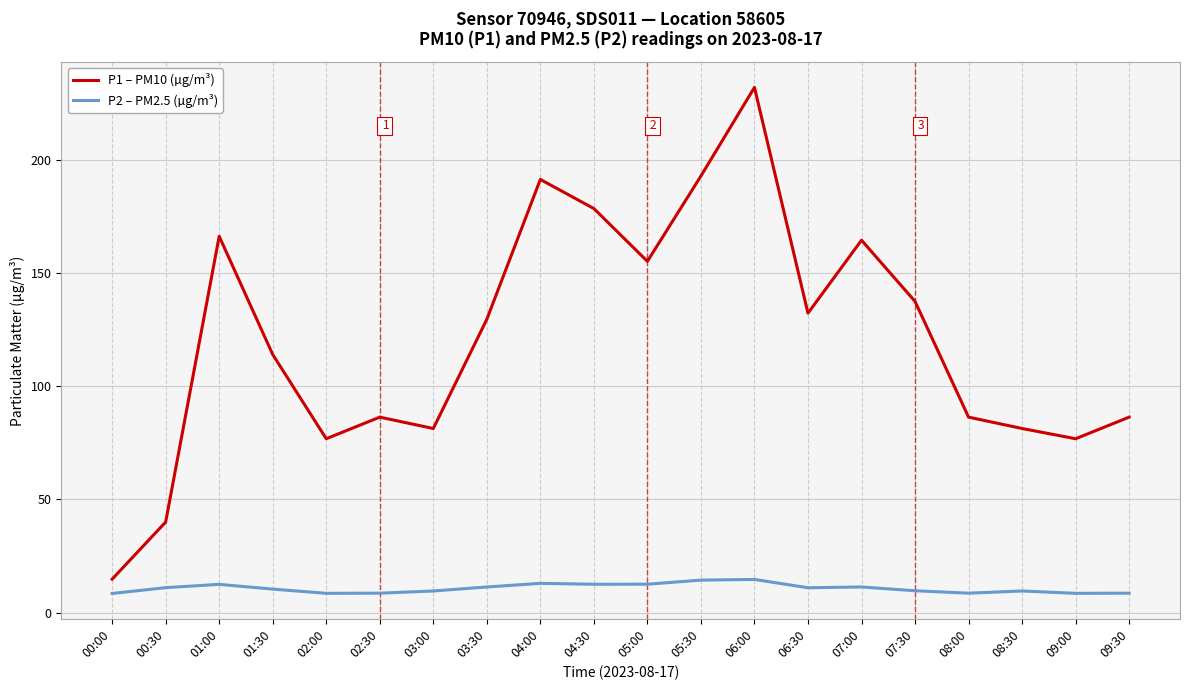

True or false: P1 – PM10 (µg/m³) and P2 – PM2.5 (µg/m³) cross at least once.

False